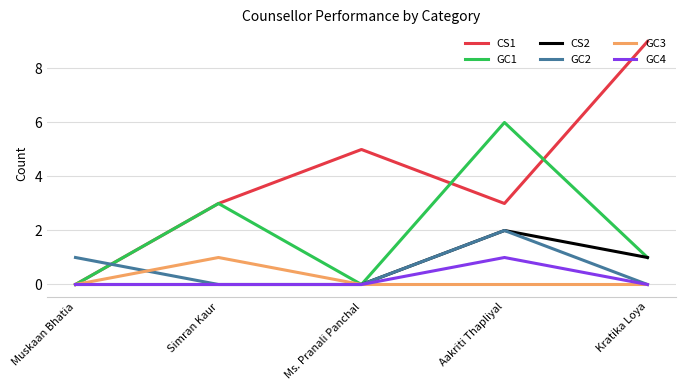

Does the chart have visible grid lines?

Yes